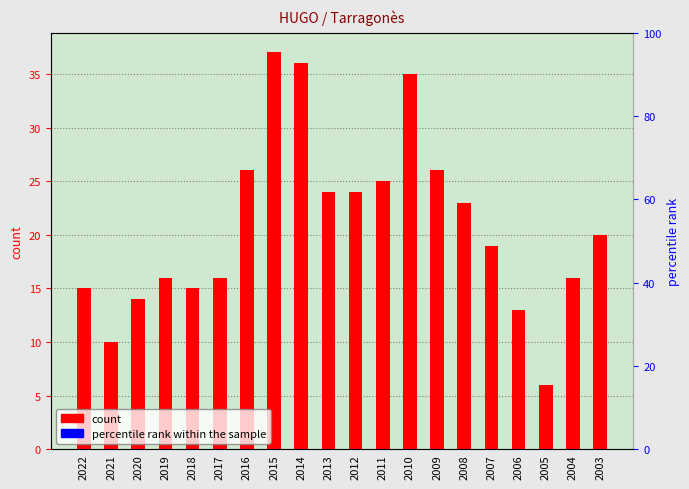

Rank the categories by value from lowest to highest.

2005, 2021, 2006, 2020, 2022, 2018, 2019, 2017, 2004, 2007, 2003, 2008, 2013, 2012, 2011, 2016, 2009, 2010, 2014, 2015